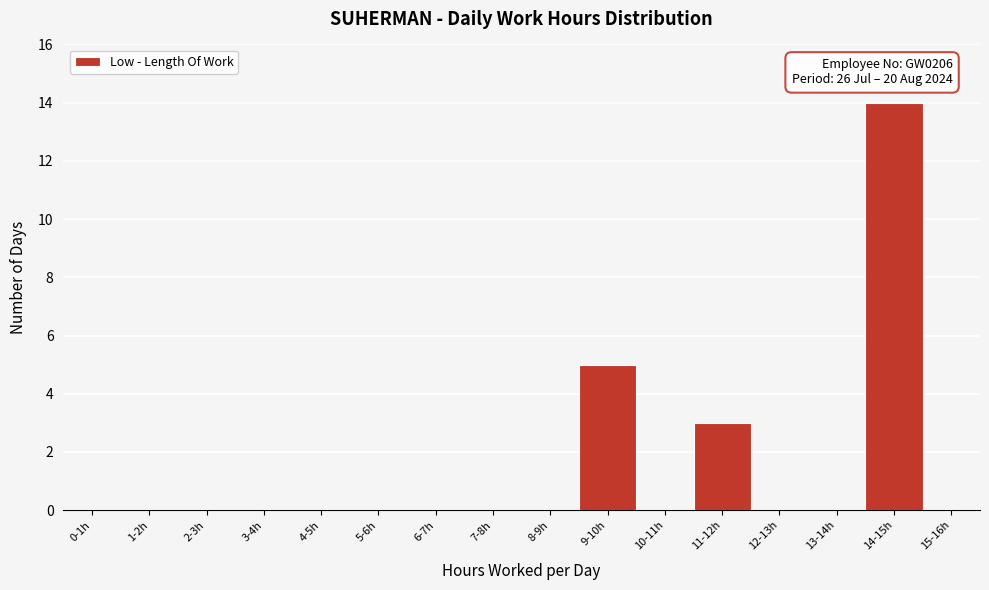

Reading left to right, list all the values displayed in this chart.

0-1h=0	1-2h=0	2-3h=0	3-4h=0	4-5h=0	5-6h=0	6-7h=0	7-8h=0	8-9h=0	9-10h=5	10-11h=0	11-12h=3	12-13h=0	13-14h=0	14-15h=14	15-16h=0